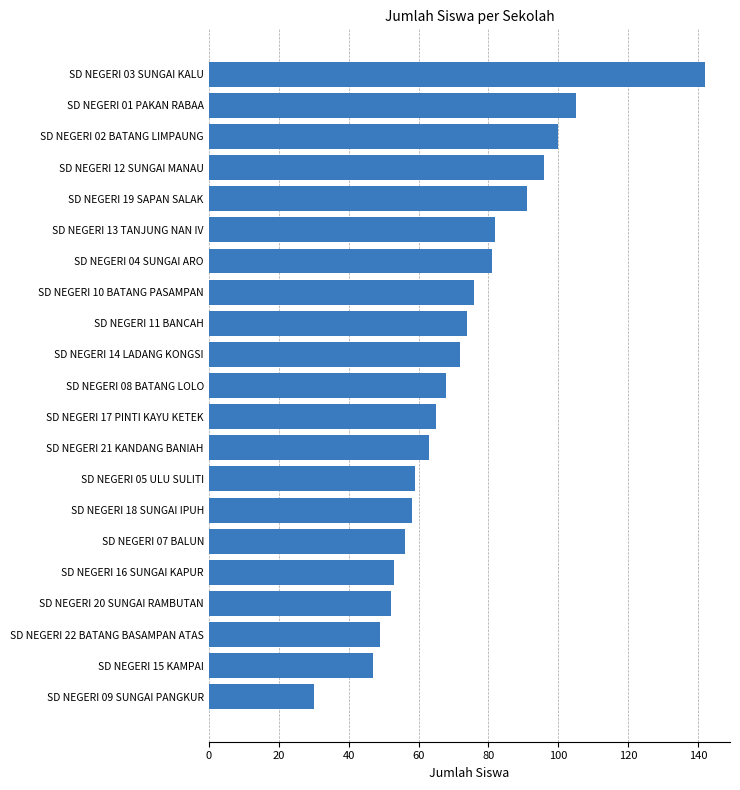

Between SD NEGERI 07 BALUN and SD NEGERI 21 KANDANG BANIAH, which is larger?

SD NEGERI 21 KANDANG BANIAH